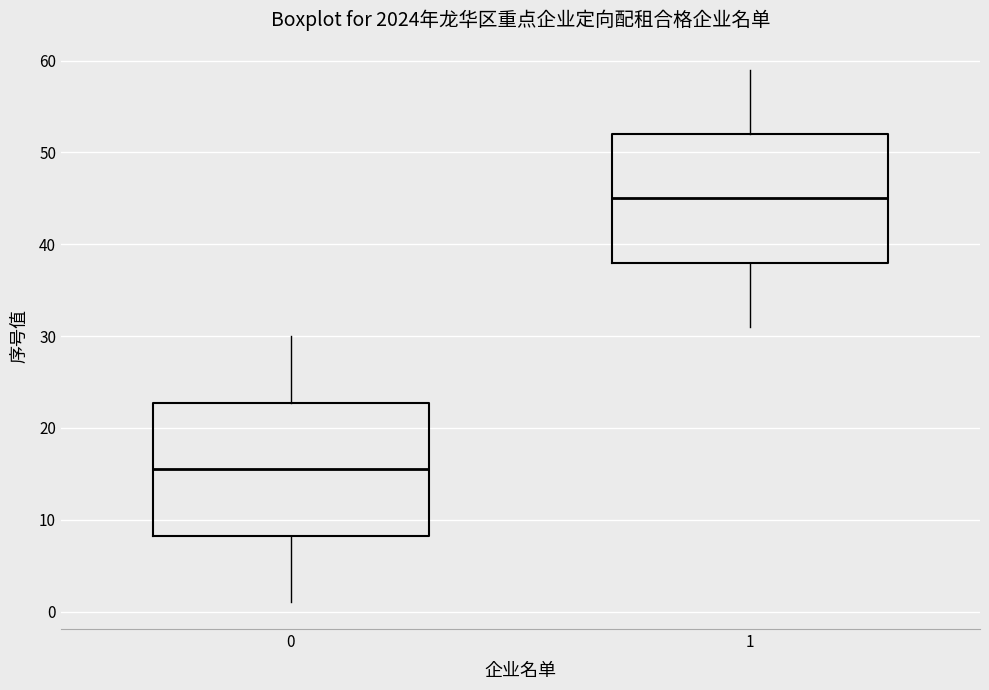

Which box has the lowest median line?

0